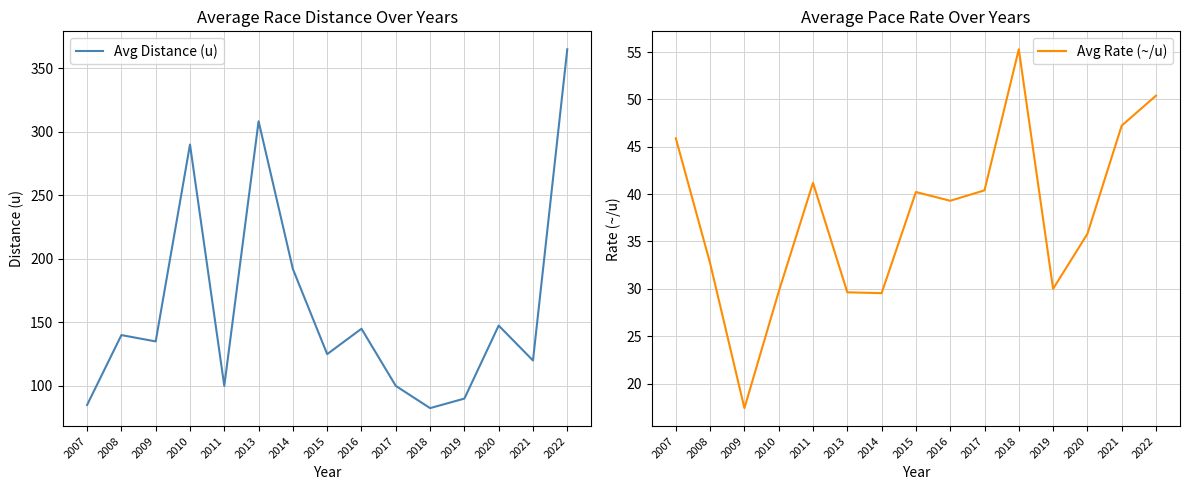

True or false: Avg Rate (~/u) and Avg Distance (u) cross at least once.

False